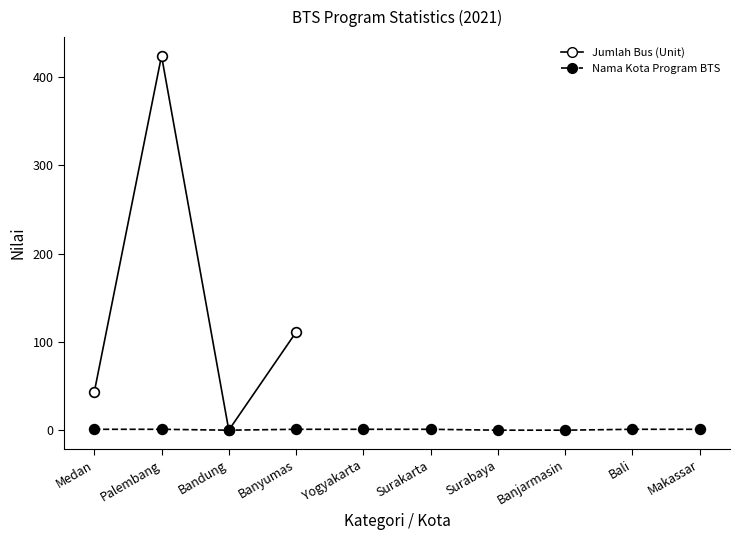

What is the value of the 4th point from the left?

111